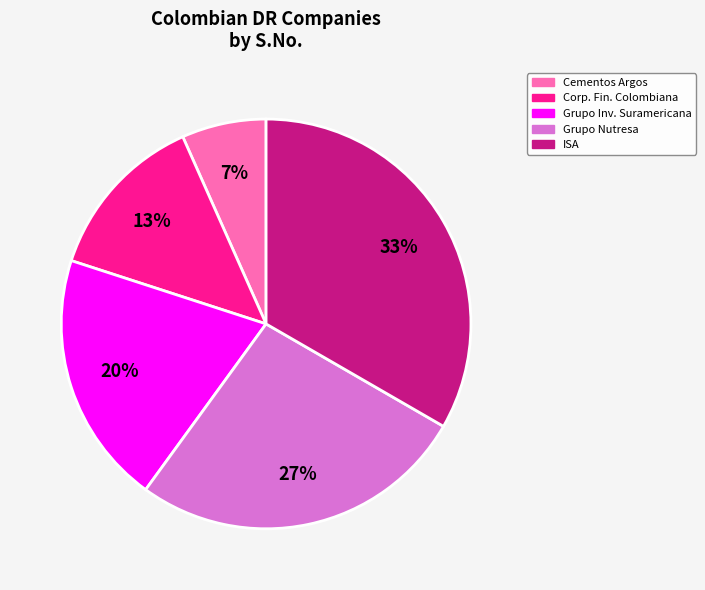

To the nearest percent, what is the combined percentage of Cementos Argos and Corp. Fin. Colombiana?

20%